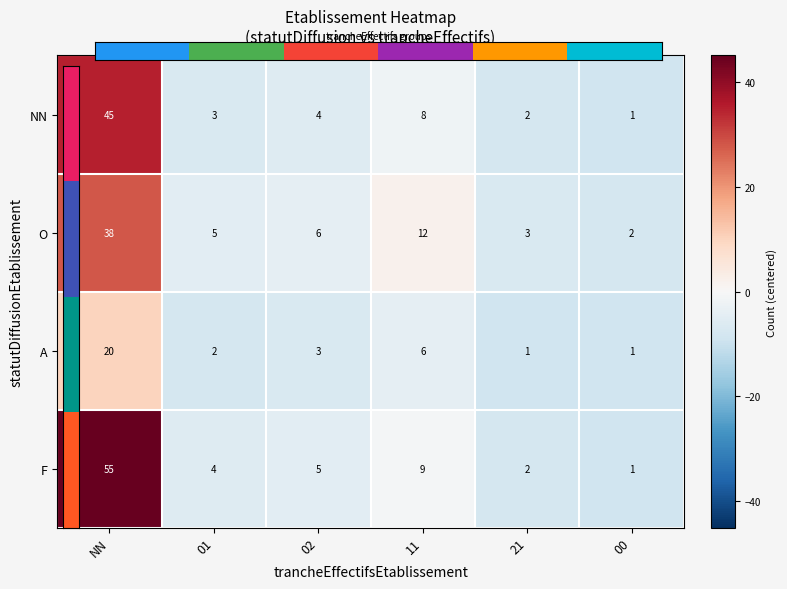

What is the difference between the highest and lowest values at 01?

3